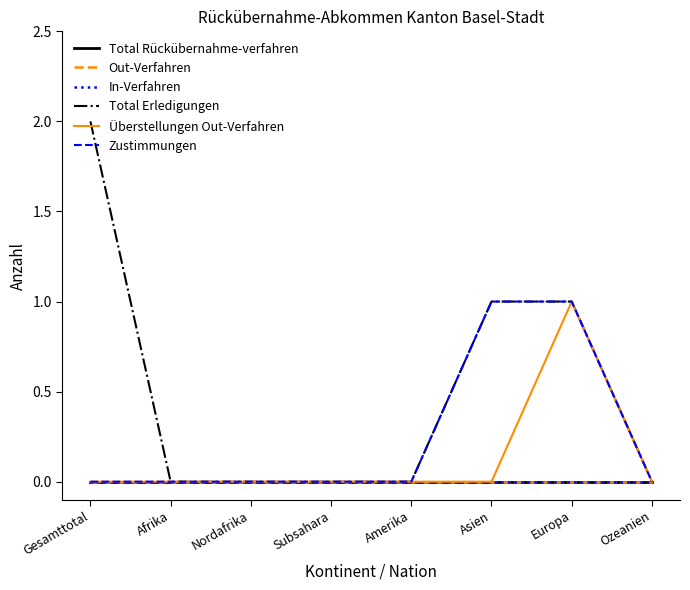

Reading right to left, extract all data points from this chart.

Total Rückübernahme-verfahren: 0	0	0	0	0	0	0	0
Out-Verfahren: 0	0	0	0	0	0	0	0
In-Verfahren: 0	0	0	0	0	0	0	0
Total Erledigungen: 0	1	1	0	0	0	0	2
Überstellungen Out-Verfahren: 0	1	0	0	0	0	0	0
Zustimmungen: 0	1	1	0	0	0	0	0